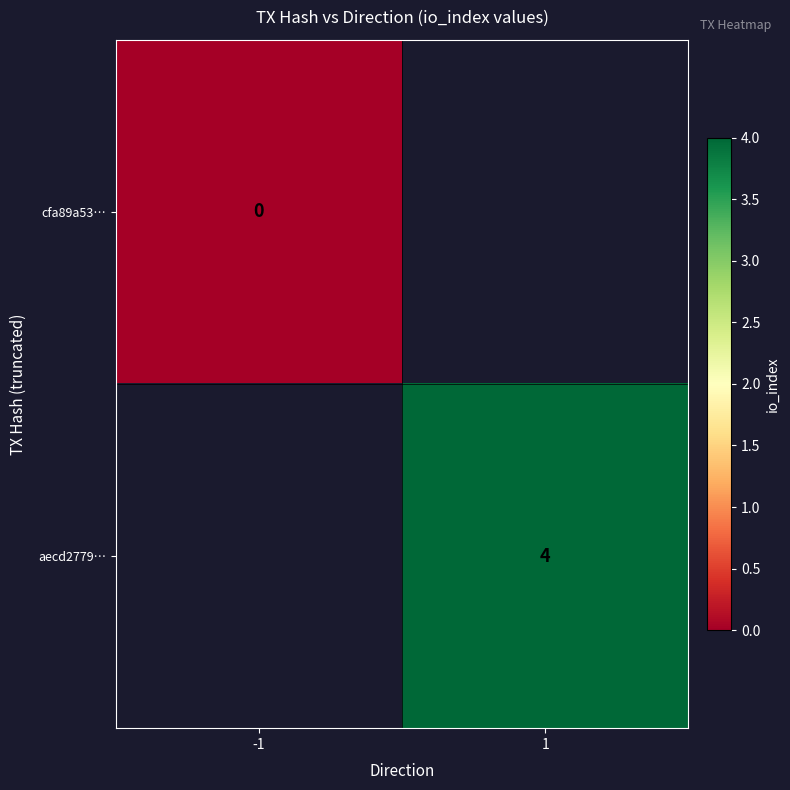

True or false: aecd2779… has a value of 6 at 1.

False